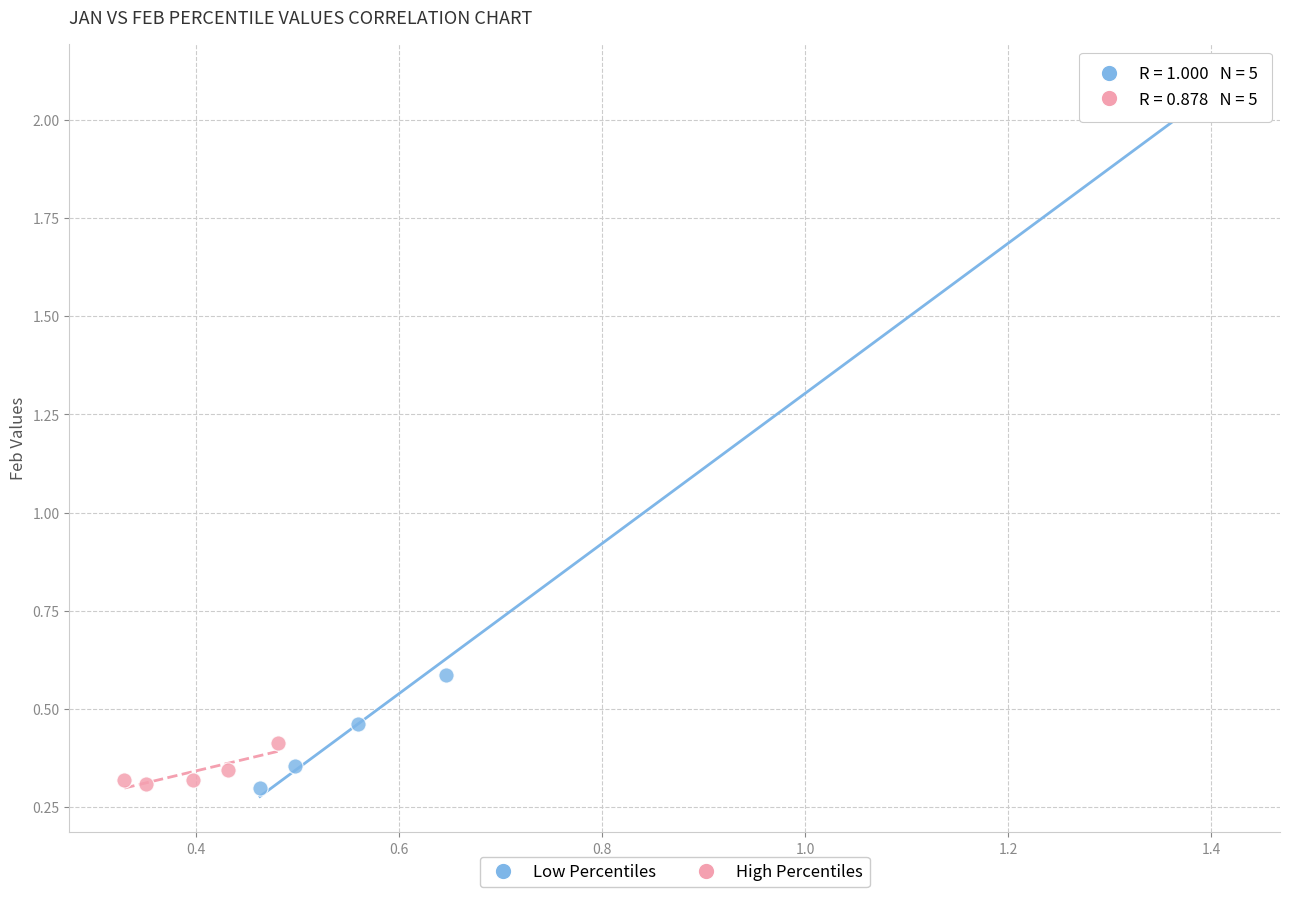

Which series contains the highest Y value?

Low Percentiles